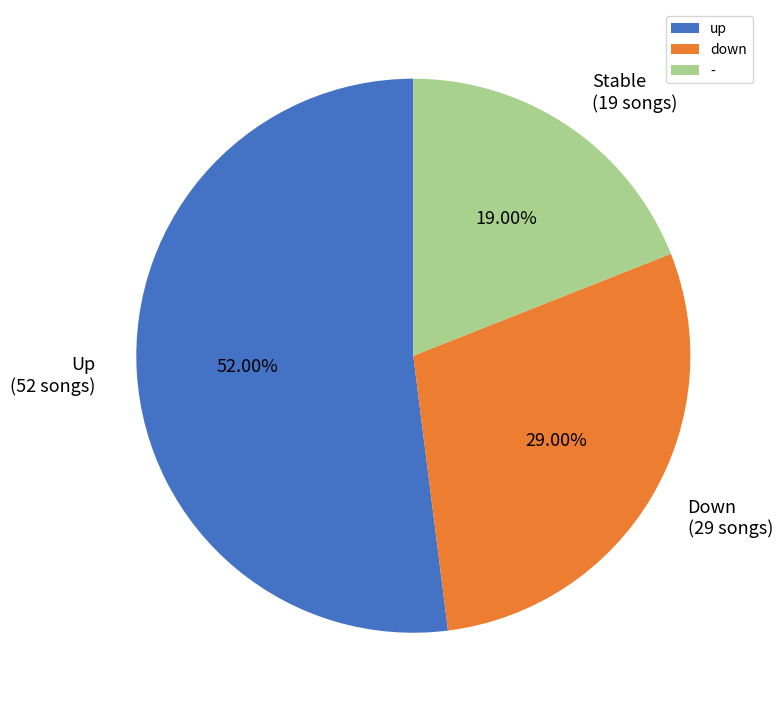

To the nearest percent, what is the difference between the largest and smallest slice percentages?

33%